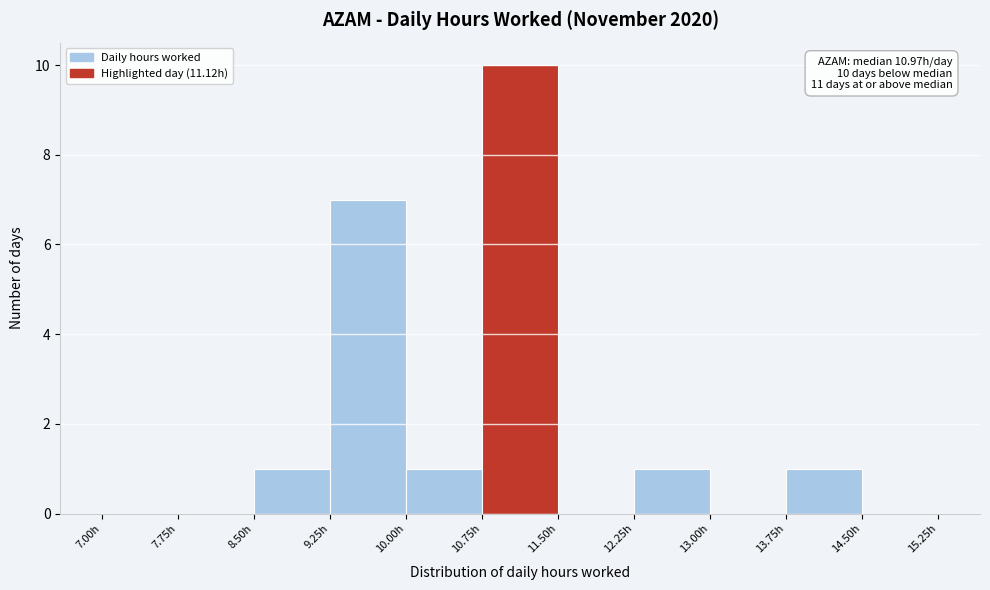

Which range on the x-axis has the tallest bar?

10.75 to 11.50